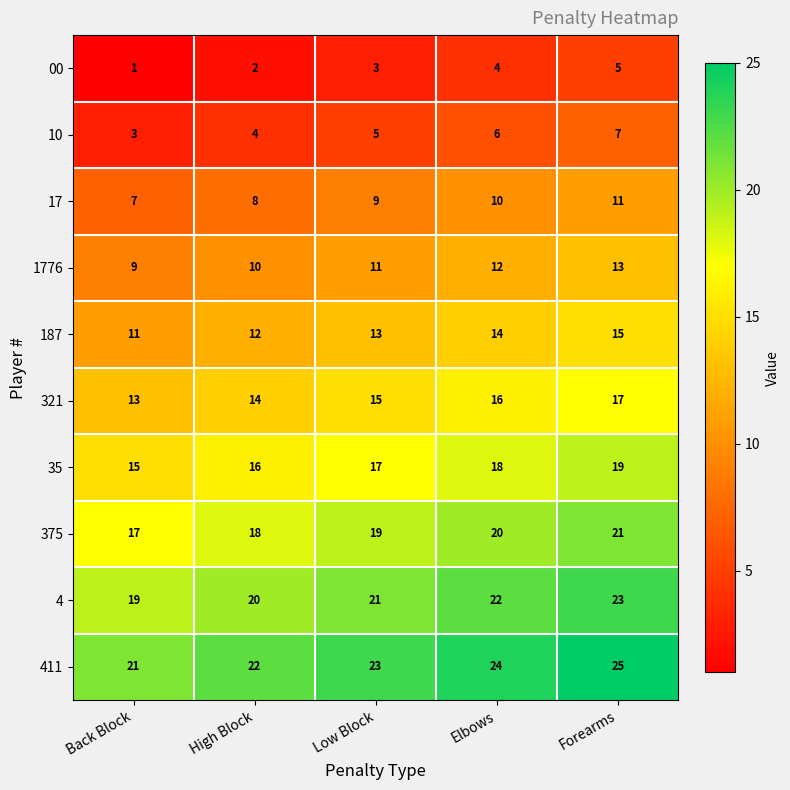

What is the sum of all 375 values?

95